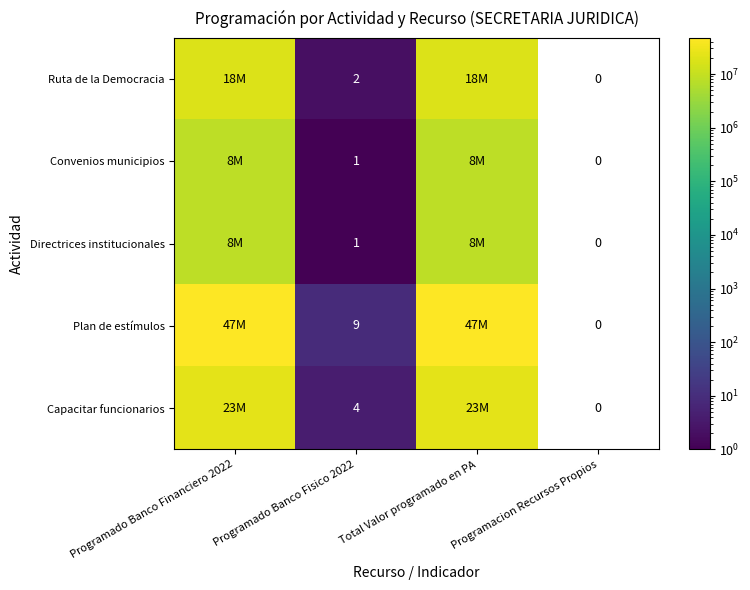

What is the sum of all Directrices institucionales values?

16000001